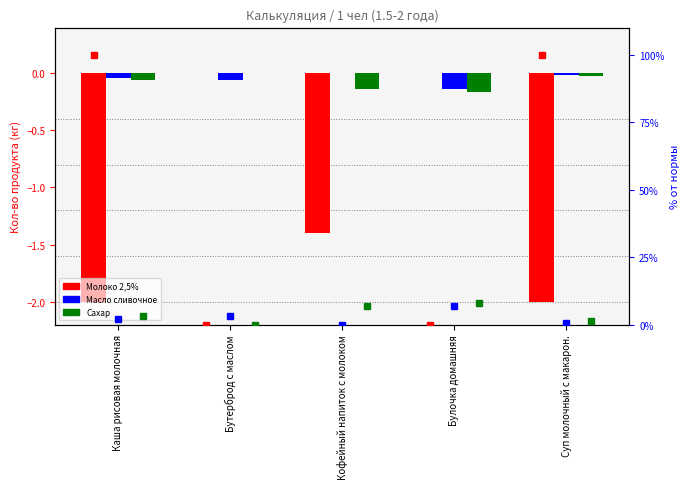

What is the sum of the Молоко 2,5% values at Каша рисовая молочная and Бутерброд с маслом?

-2.0